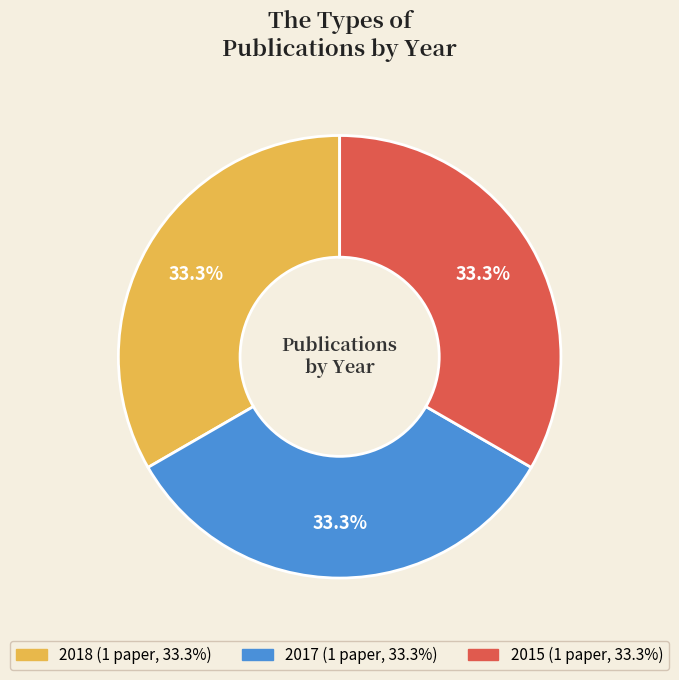

Approximately how many times larger is the value at 2017 compared to 2015?

1.0